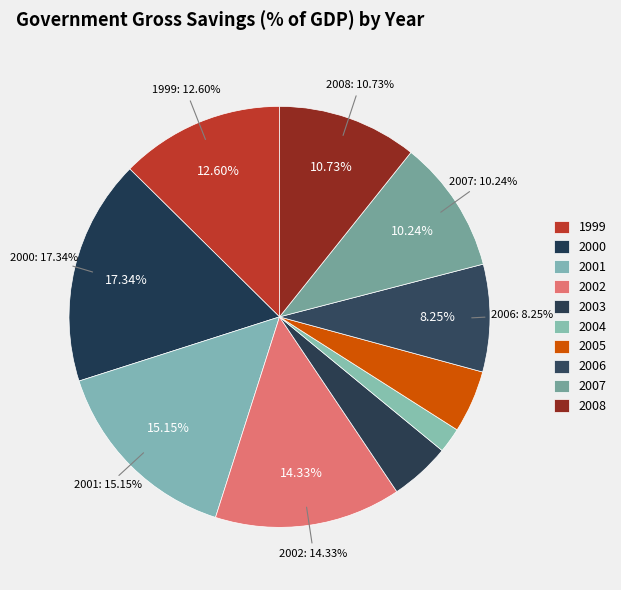

To the nearest percent, what percentage of the pie is 2007?

10%